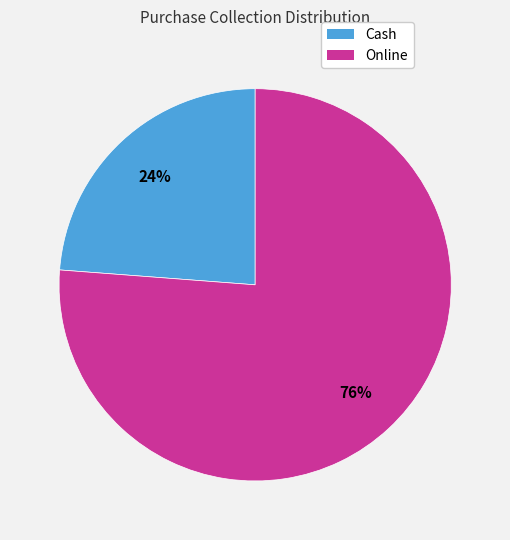

The Online slice represents 84% of the pie. True or false?

False